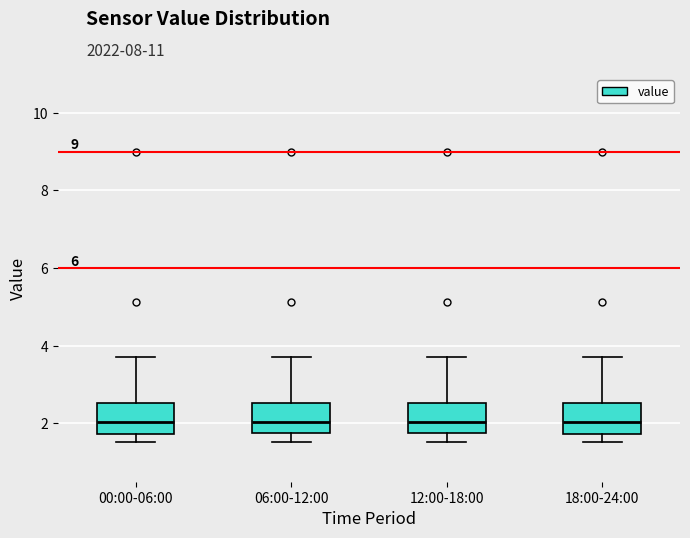

Where is the upper edge of the box for 18:00-24:00 on the y-axis? The values are not printed on the chart, so give them approximately, as read against the axis.

2.6